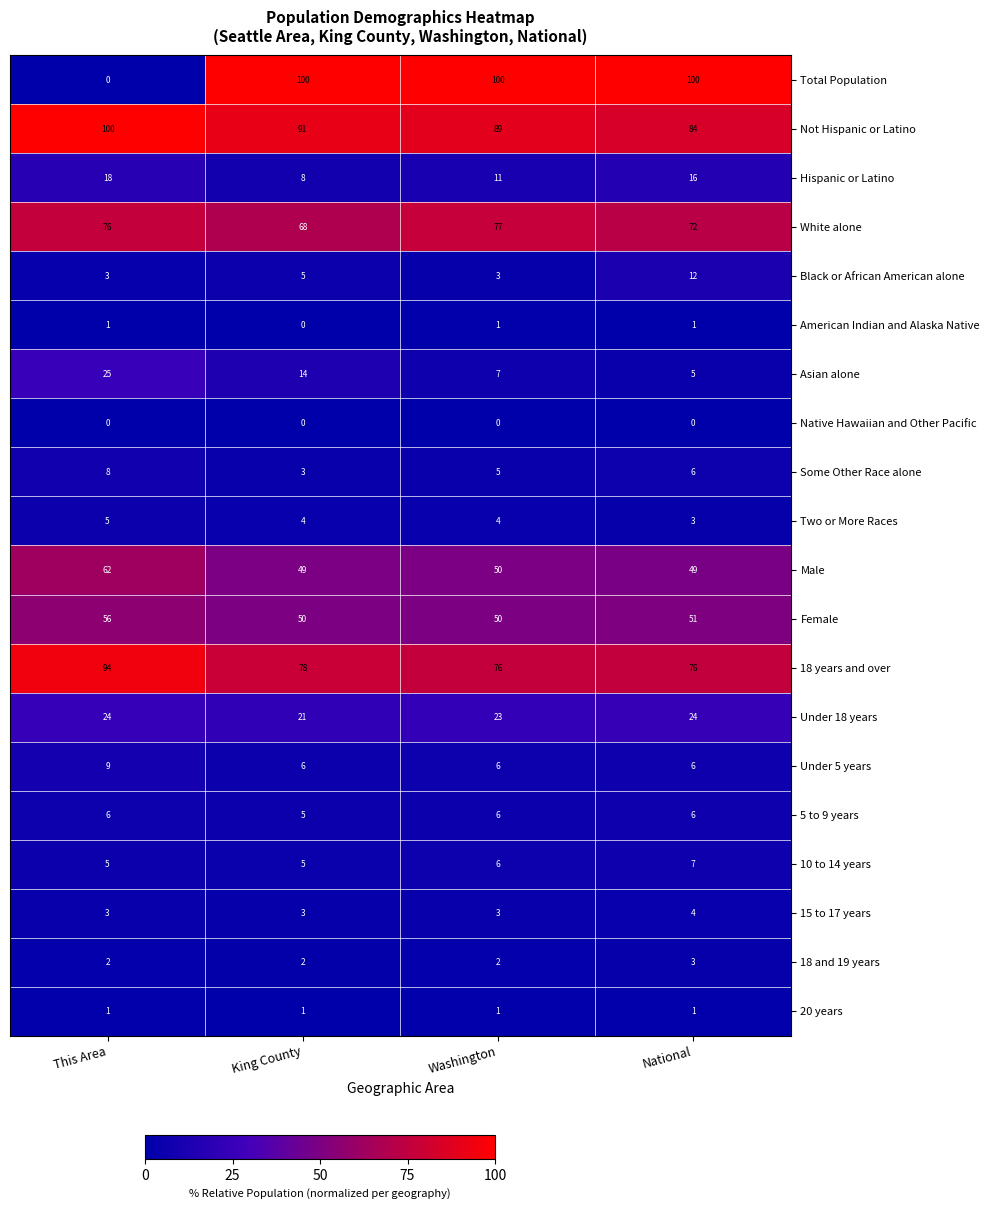

Which series has the largest total across all categories?

Not Hispanic or Latino